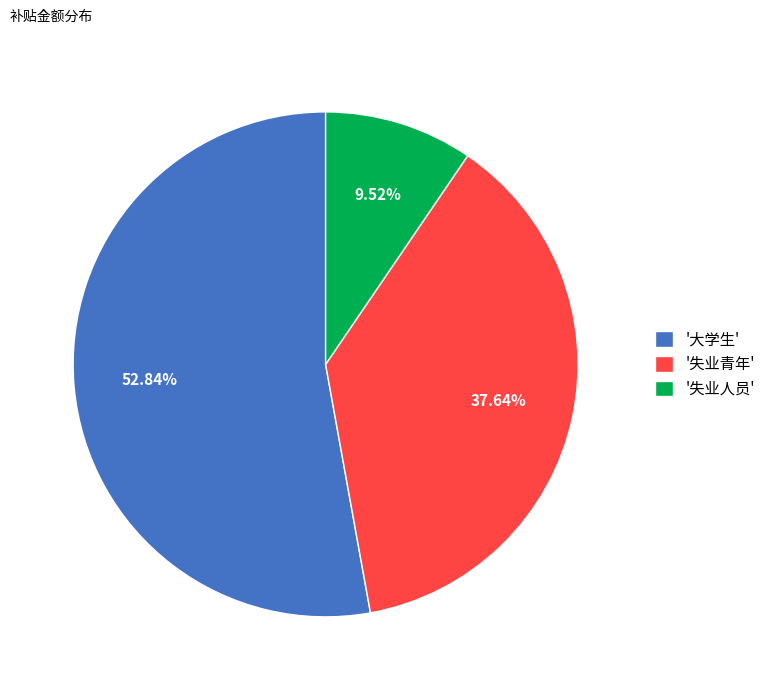

Count the number of slices in the pie.

3